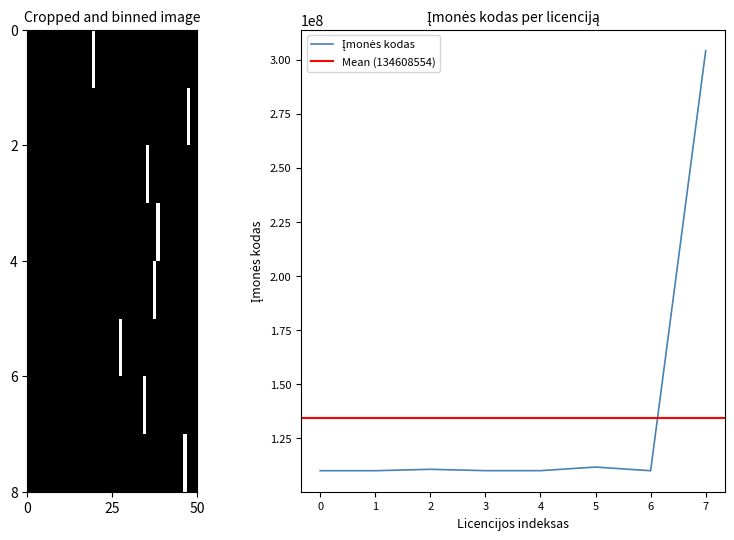

Is it true that the value at 2005-03-15 is 173822498?

False